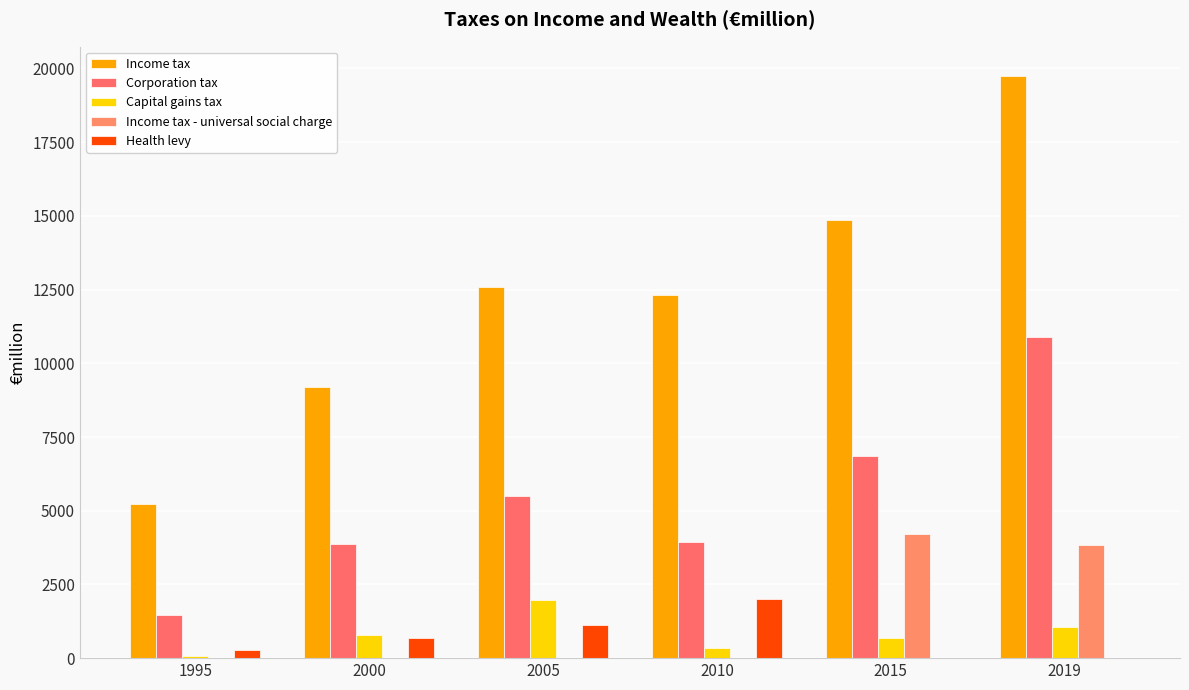

Rank the categories by Corporation tax value from highest to lowest.

2019, 2015, 2005, 2010, 2000, 1995